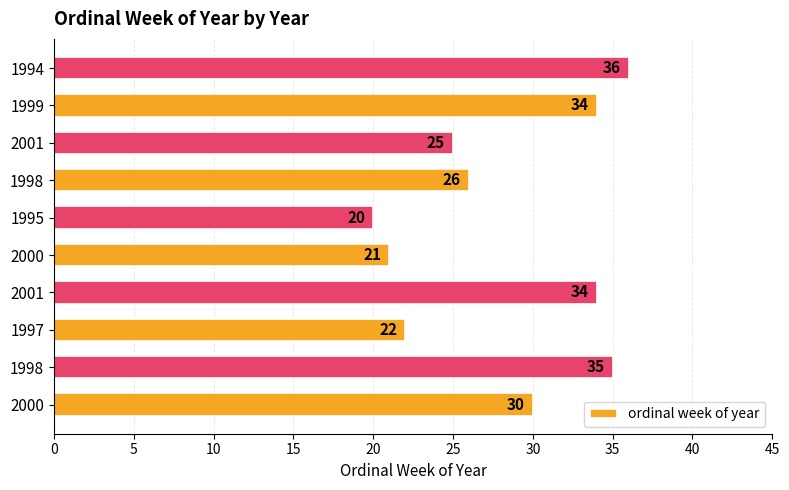

At which category does the chart reach its minimum across all series?

1995